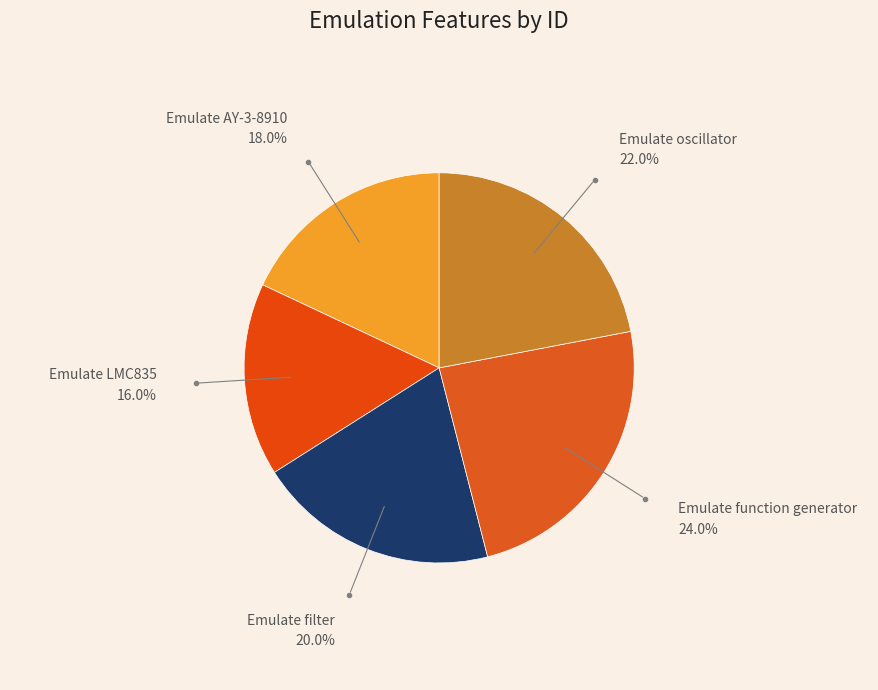

How many segments does this pie chart have?

5